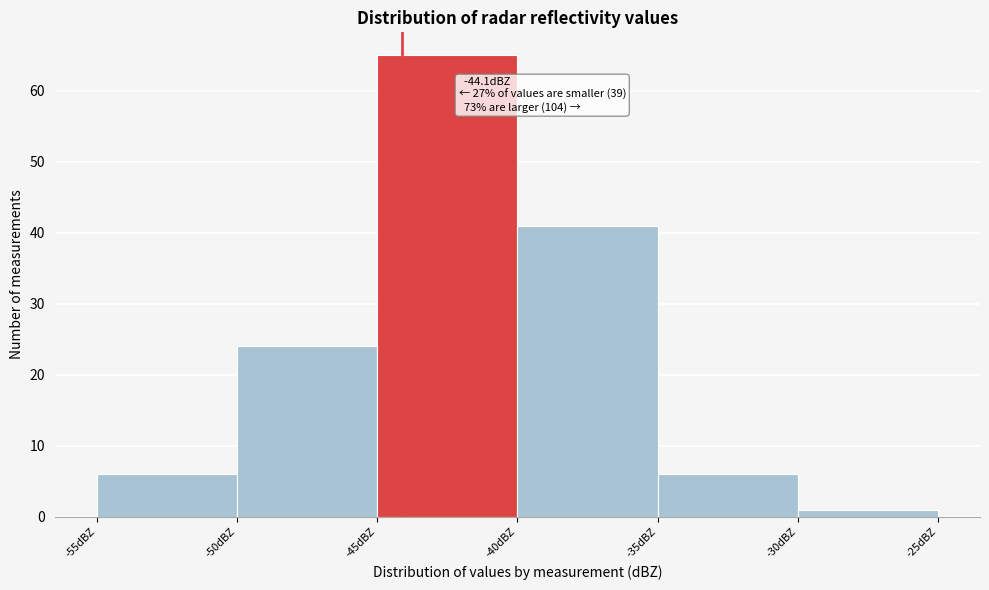

Over which range of the x-axis is the bar tallest?

-45 to -40